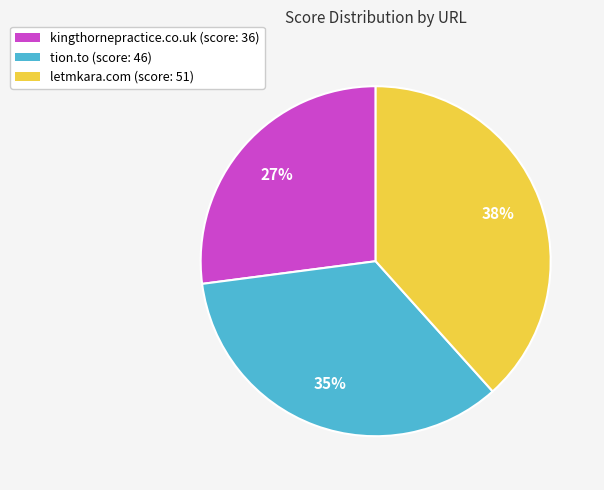

Approximately how many times larger is the value at kingthornepractice.co.uk compared to letmkara.com?

0.7